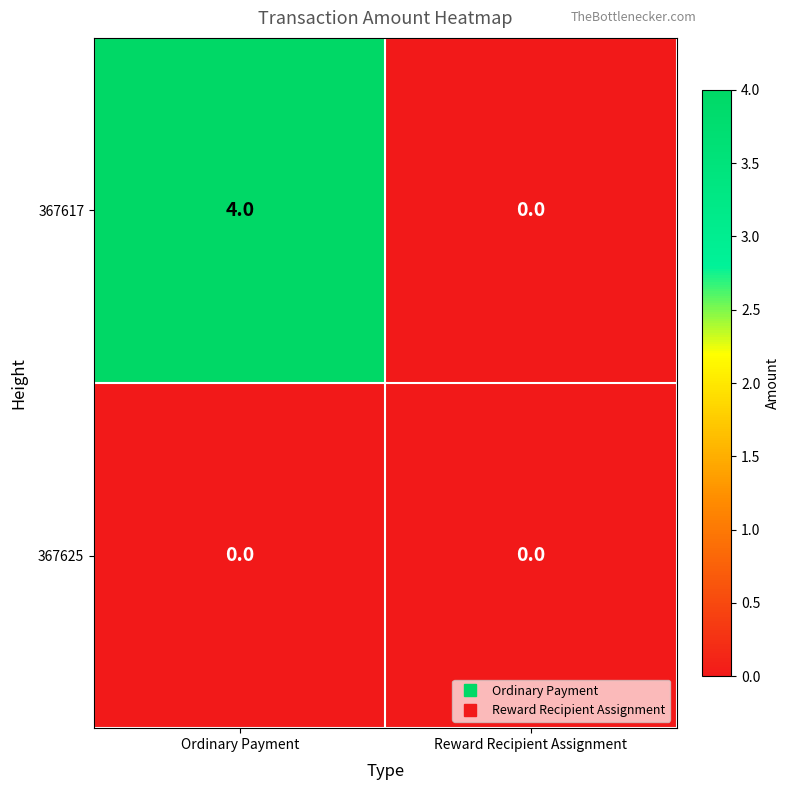

At which category does the chart reach its peak across all series?

Ordinary Payment